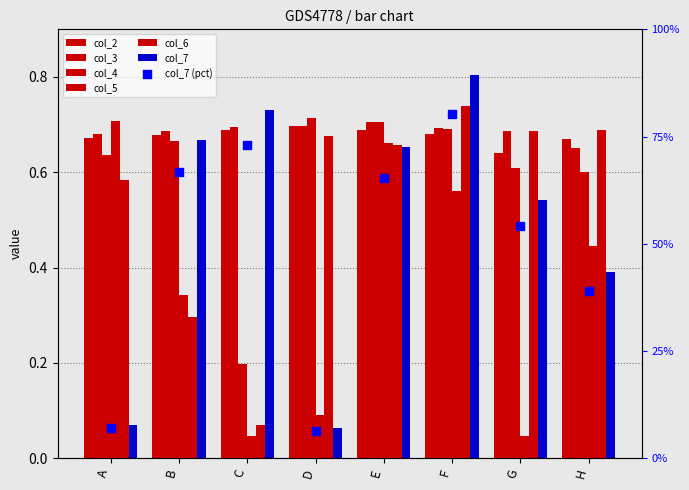

Which series contains the lowest Y value?

col_5